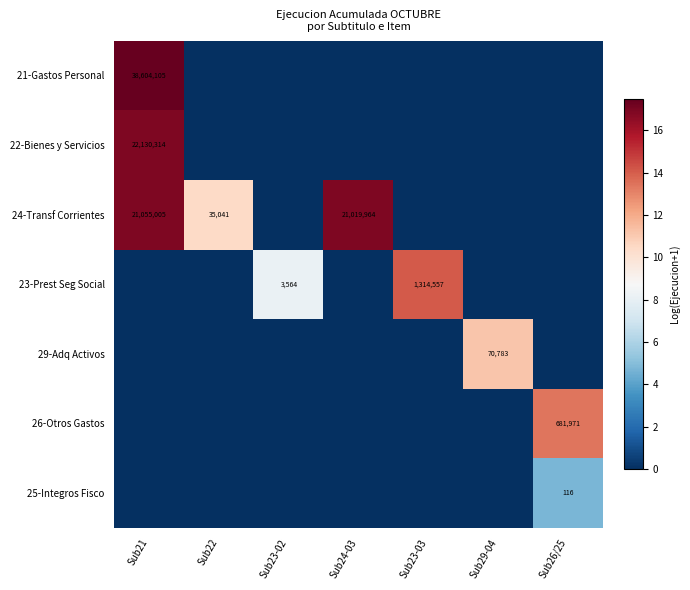

The 23-Prest Seg Social series shows 6167 at Sub23-02. True or false?

False